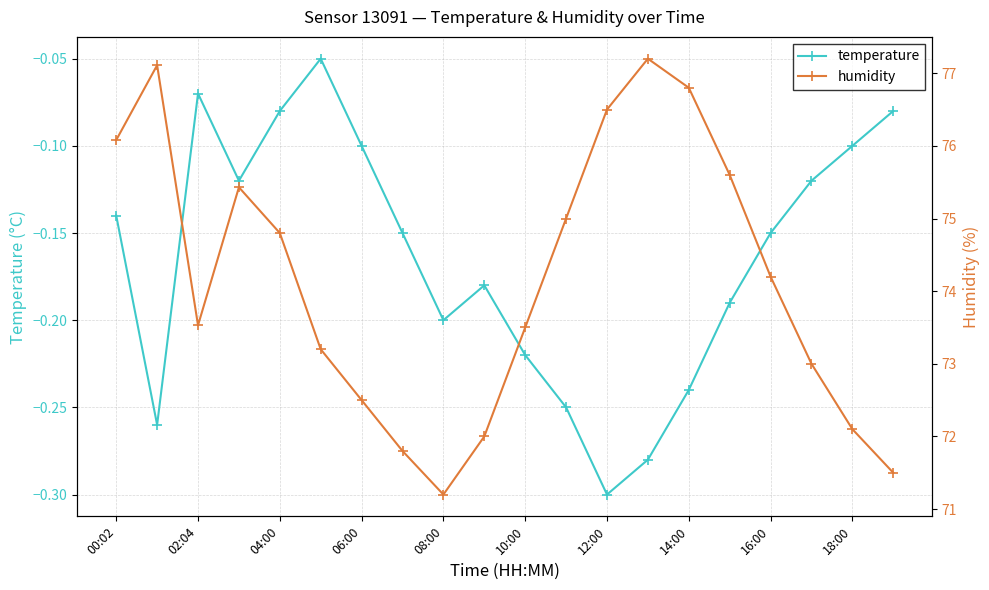

True or false: humidity and temperature intersect in this chart.

False